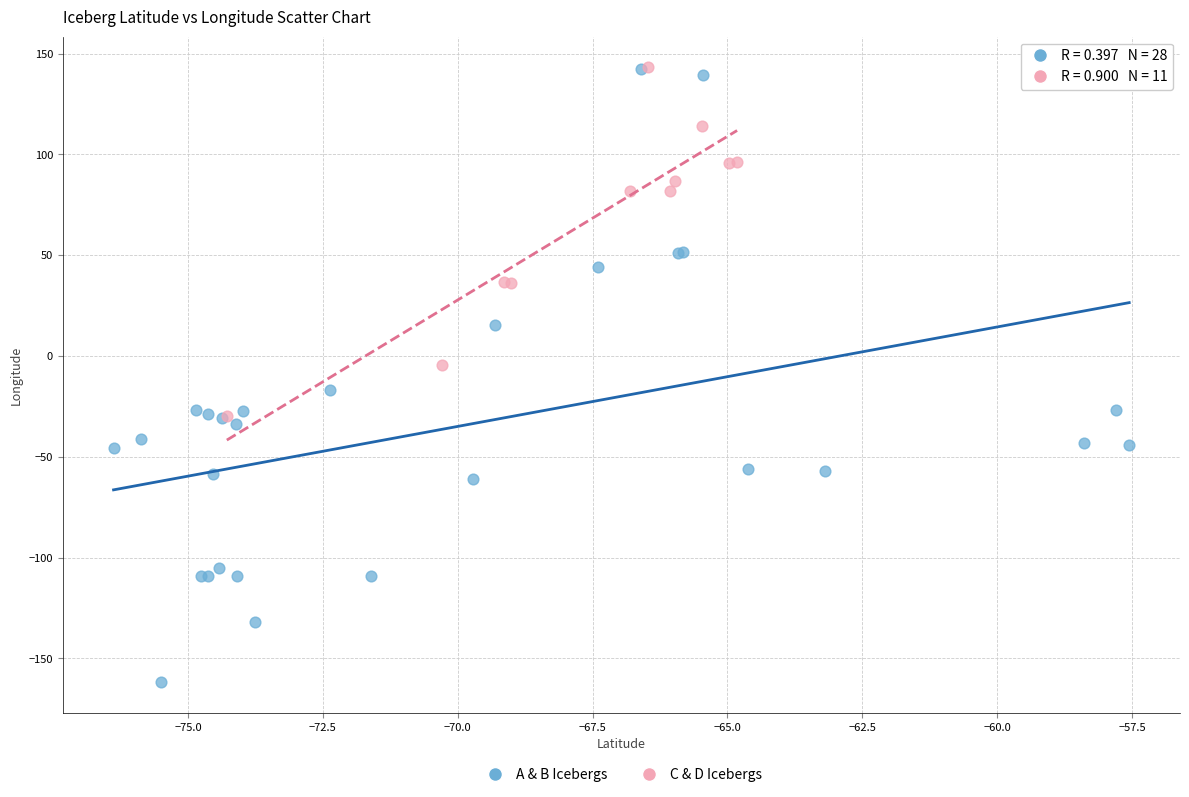

Which series reaches the minimum Y coordinate?

A & B Icebergs